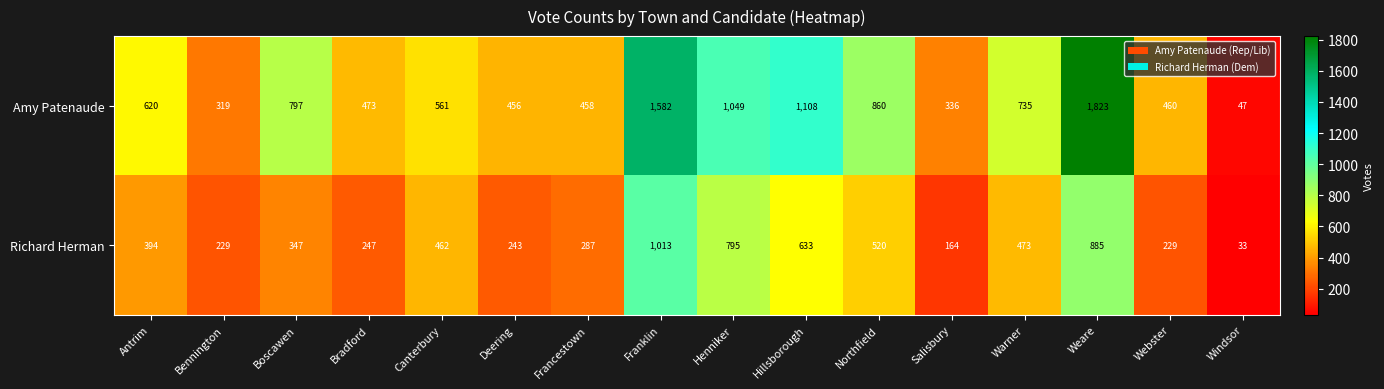

What is the difference between the maximum and minimum values in the Richard Herman series?

980